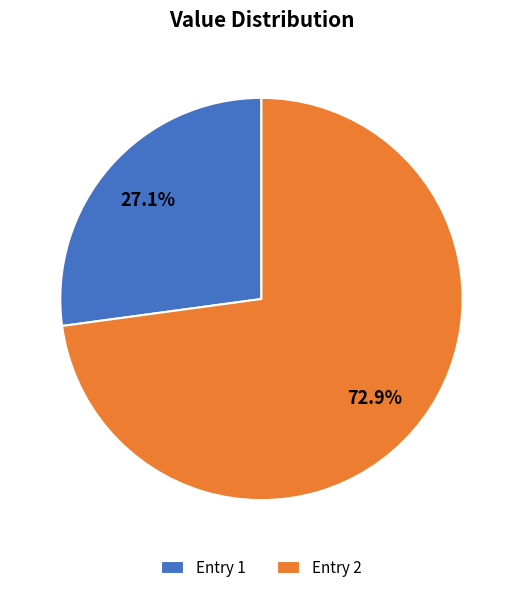

Which has a higher value, Entry 2 or Entry 1?

Entry 2